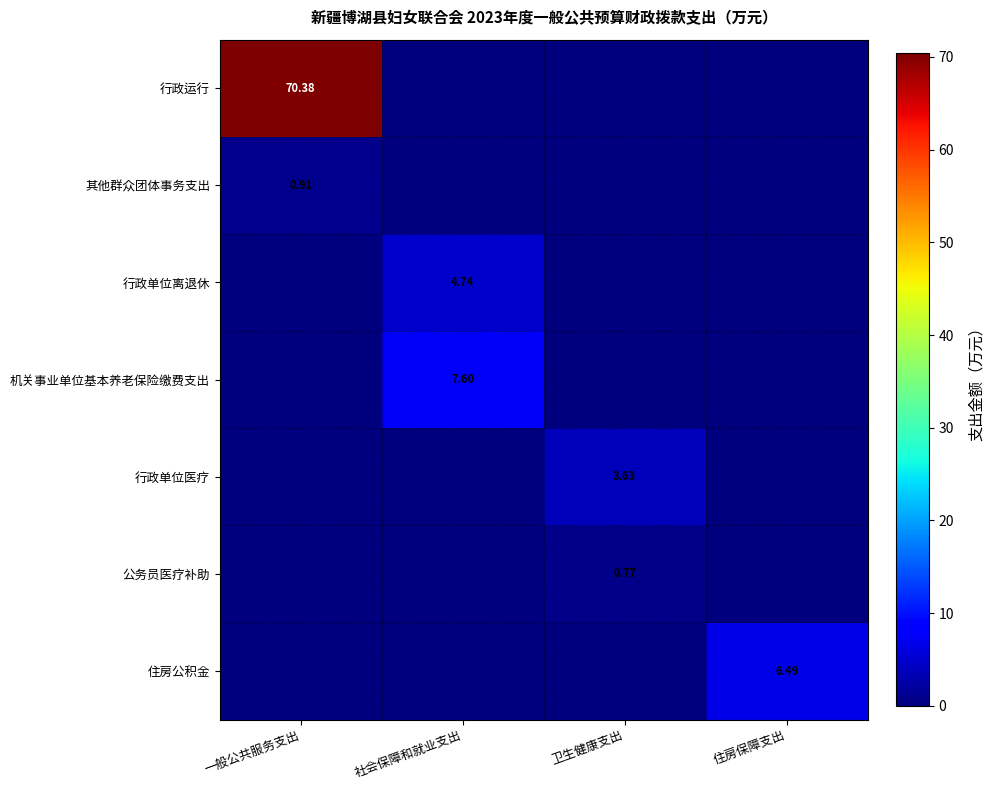

Between 一般公共服务支出 and 住房保障支出, which series saw the biggest shift?

行政运行